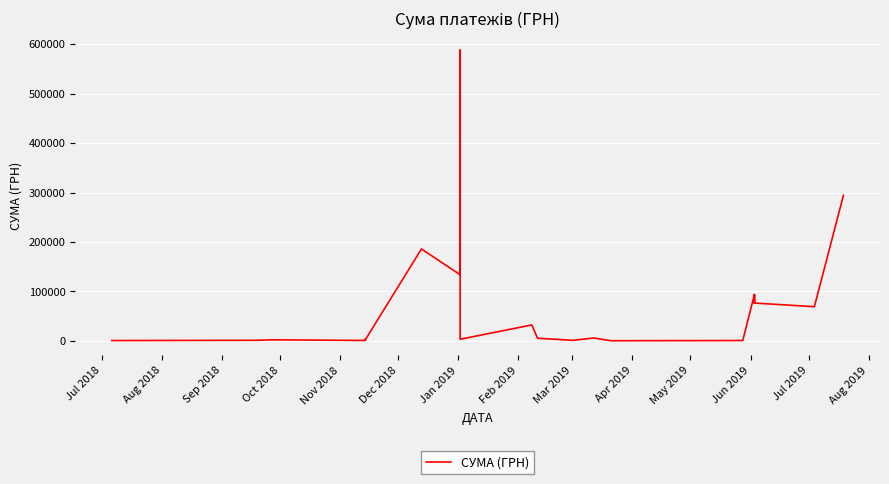

How many categories are shown in the chart?

40